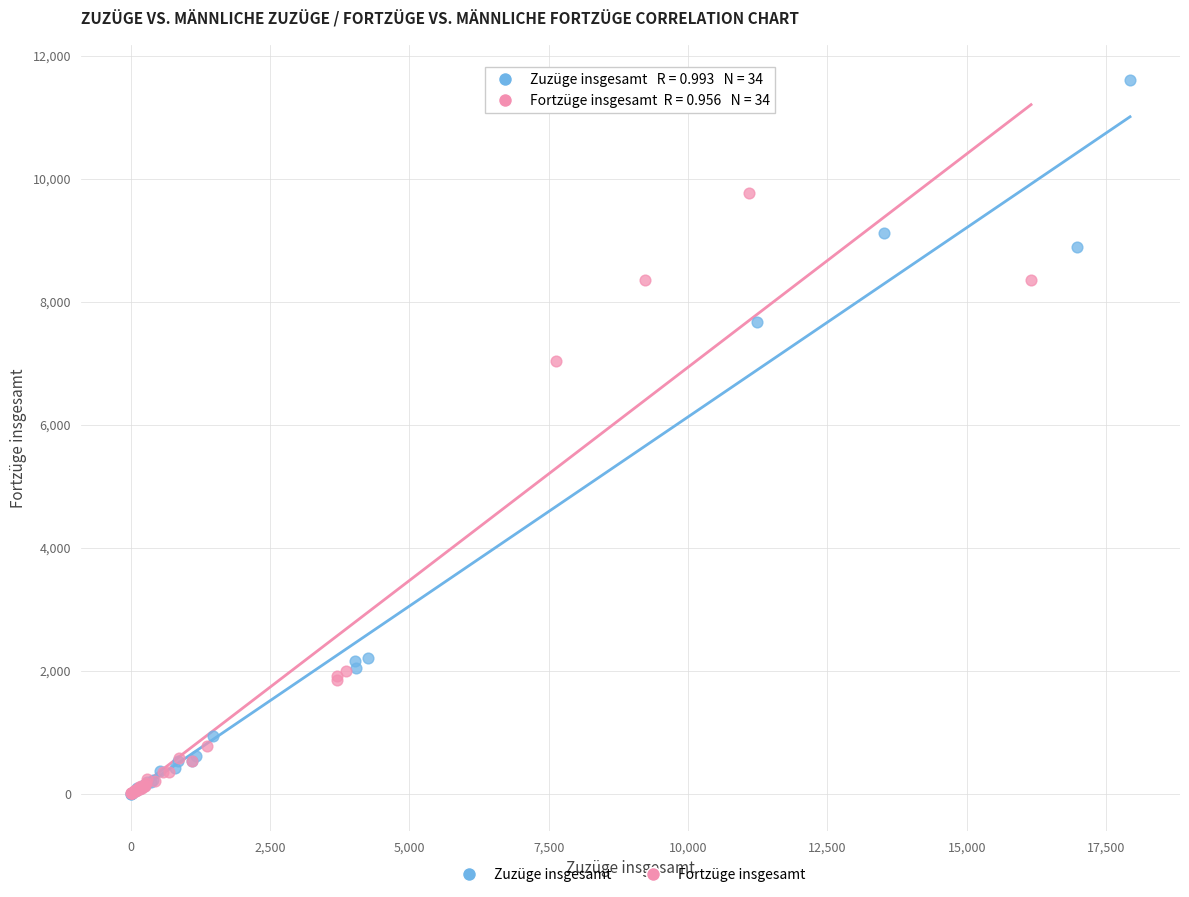

Which series contains the highest Y value?

Zuzüge insgesamt